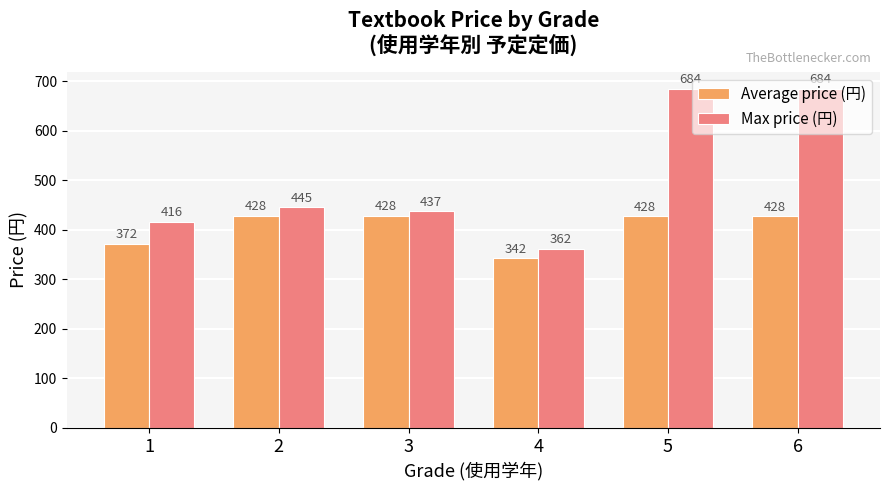

How many bars are there in total?

12